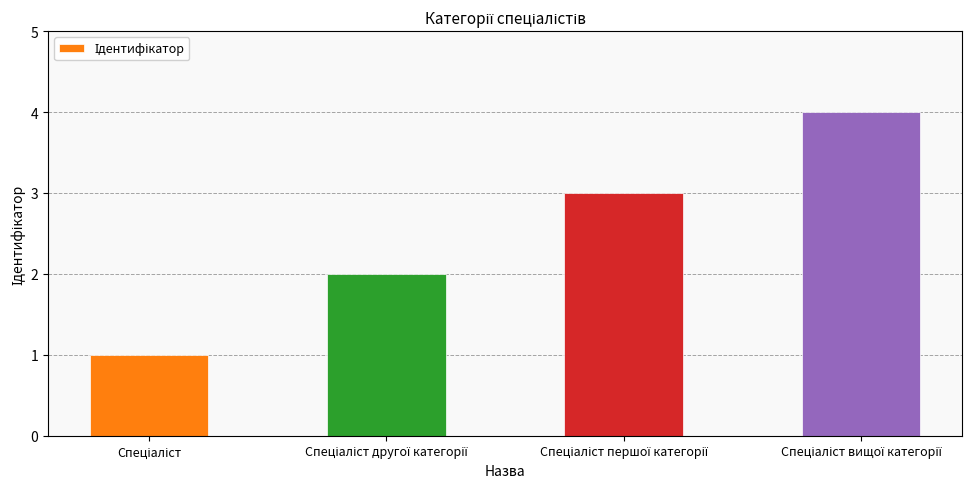

What is the sum of all values?

10